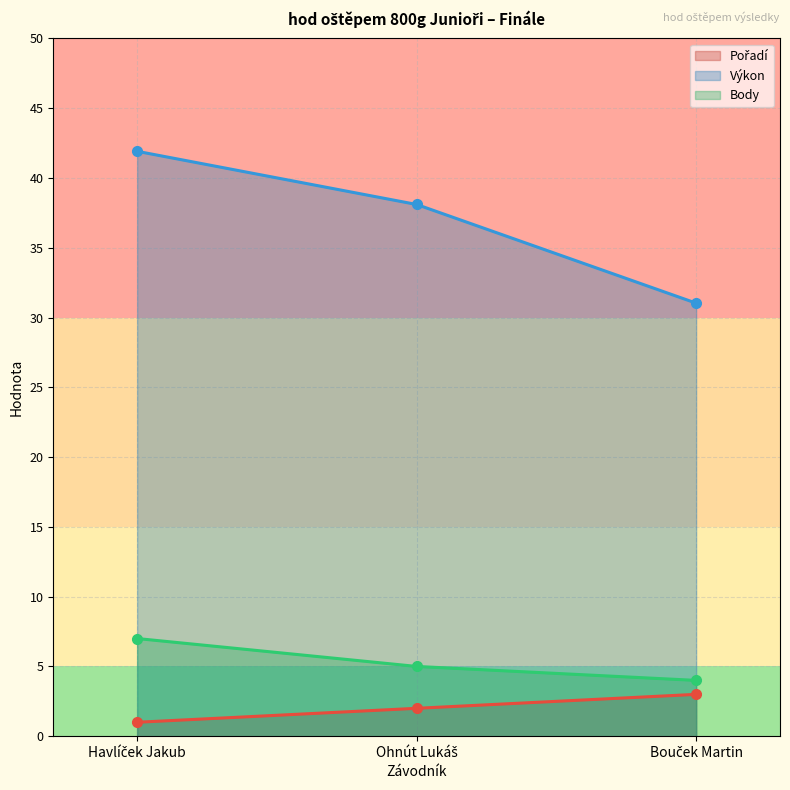

What is the minimum value for Pořadí?

1.0